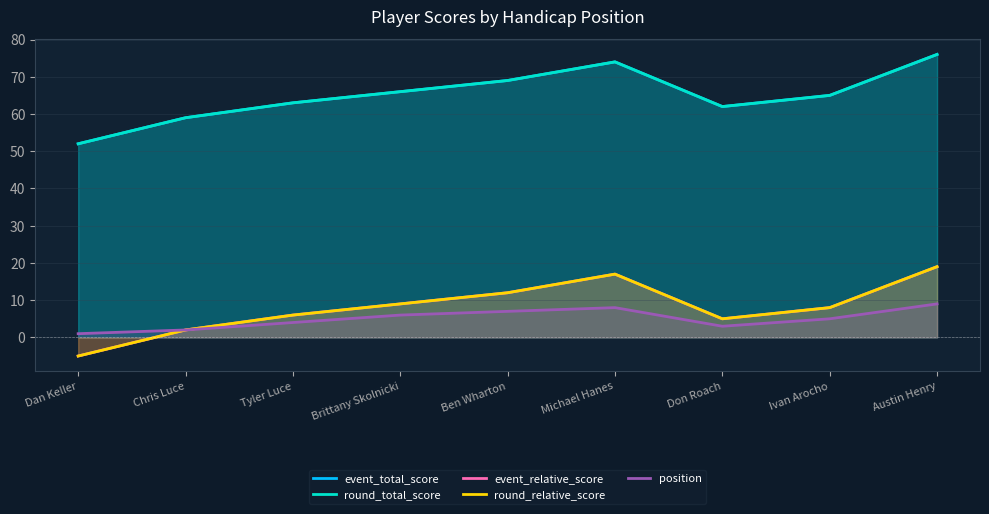

The position series shows 6 at Brittany Skolnicki. True or false?

True